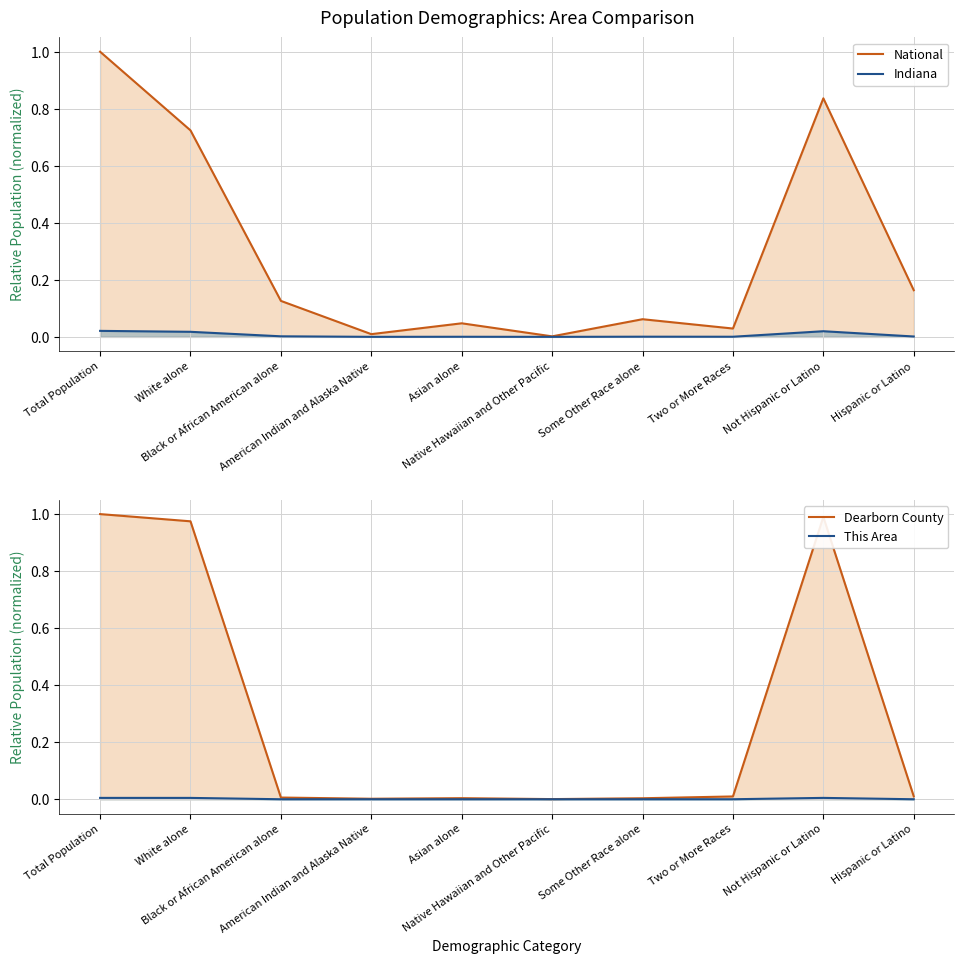

Which series has the widest spread of values?

Dearborn County